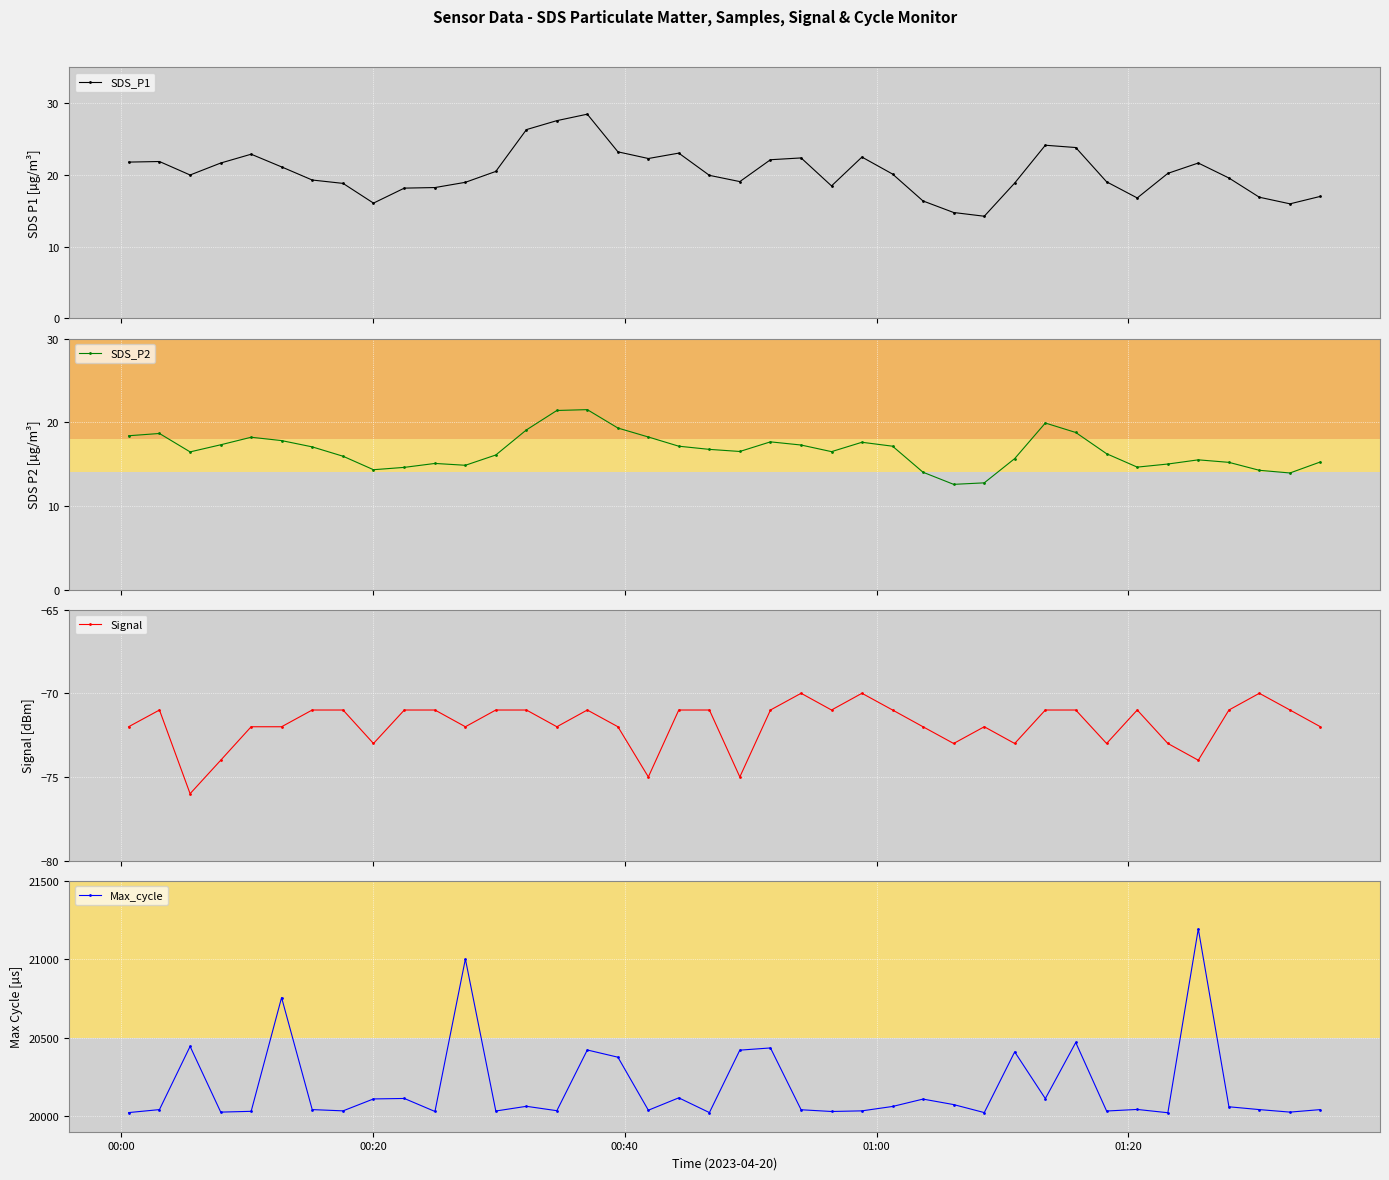

What is the value of the Max_cycle point at the 26th from the left?

20061